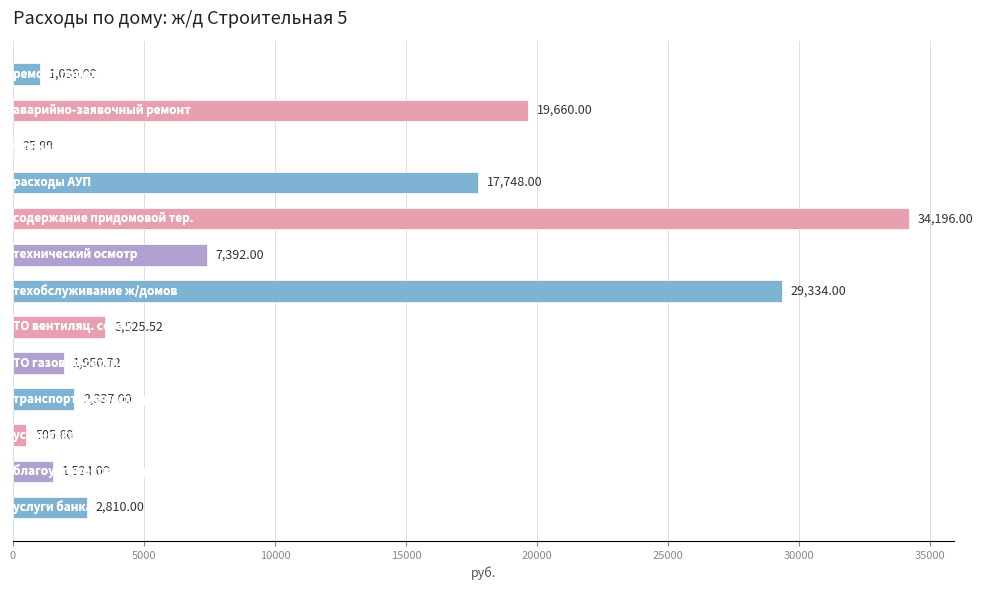

What is the sum of all values?

122047.8